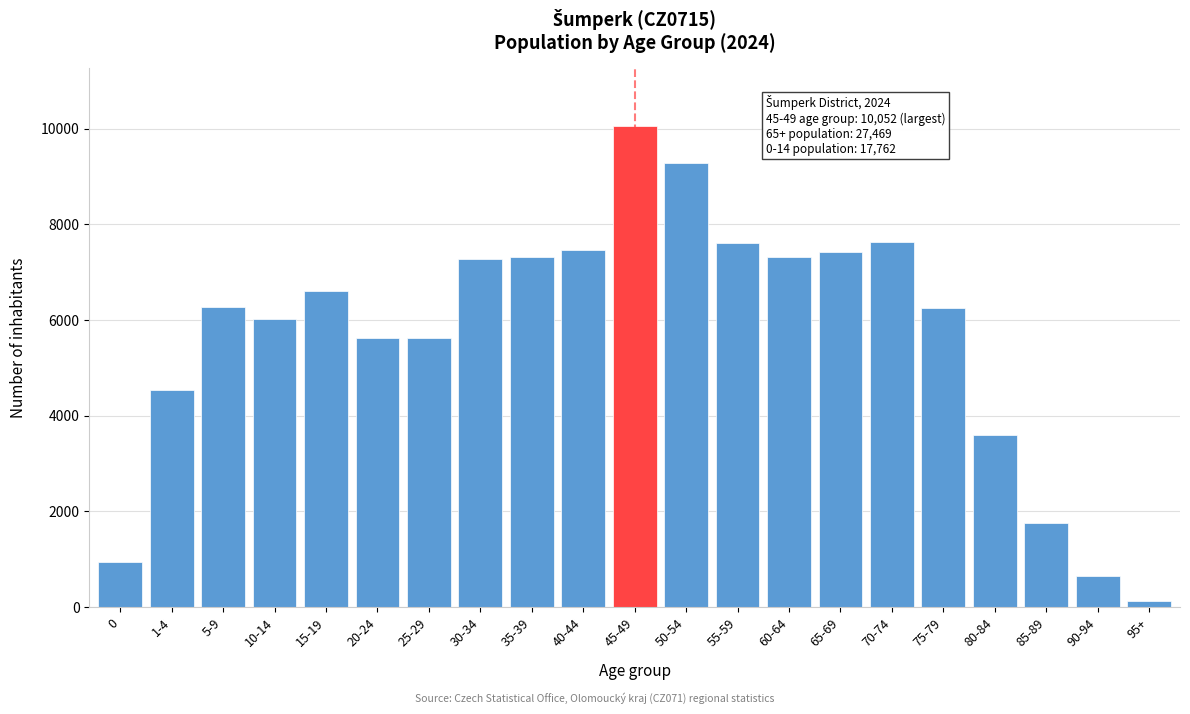

What is the value of the 17th bar from the left?

6254